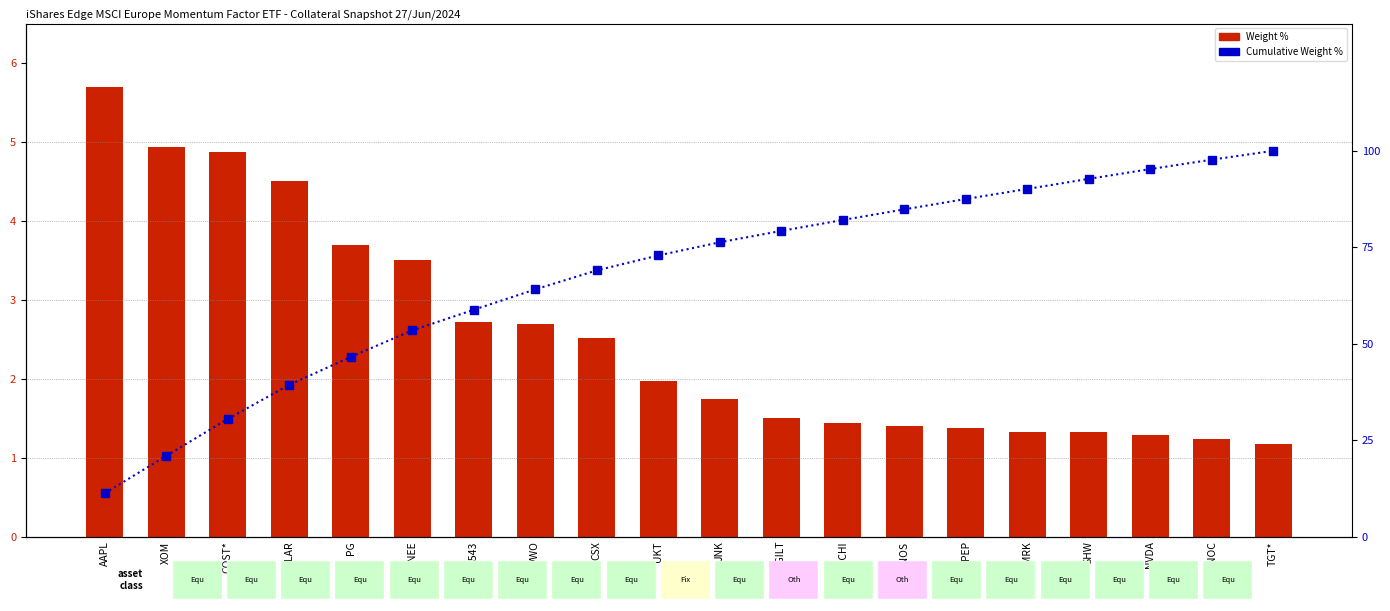

What is the total value across all series at MRK?

91.4